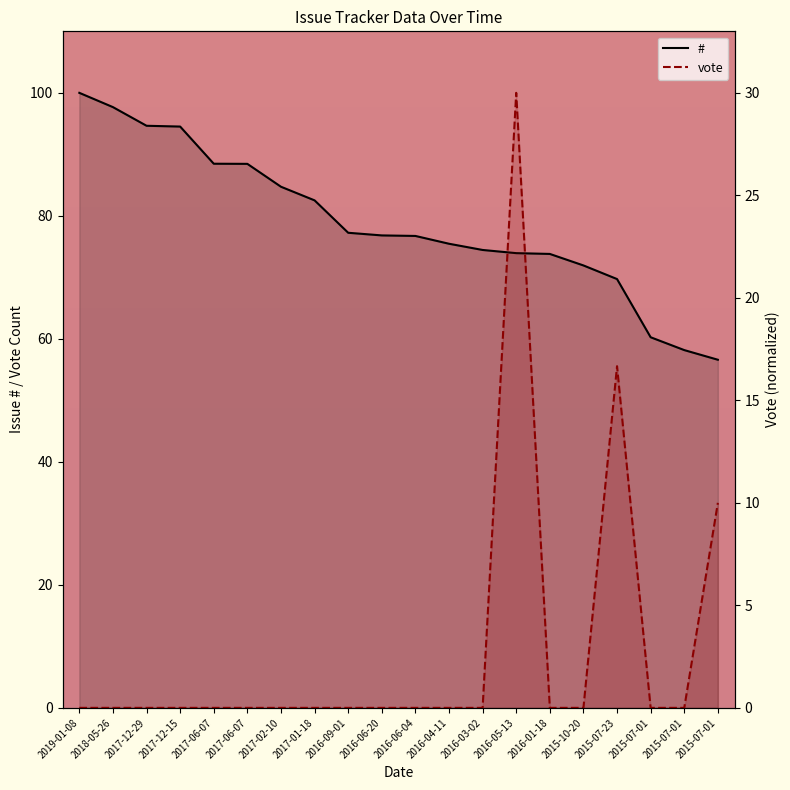

What is the greatest value displayed?

100.0